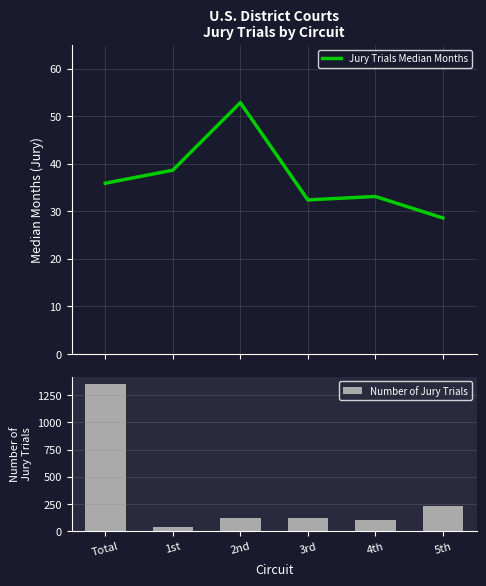

List the labels in order of Jury Trials Median Months value, largest first.

2nd, 1st, Total, 4th, 3rd, 5th